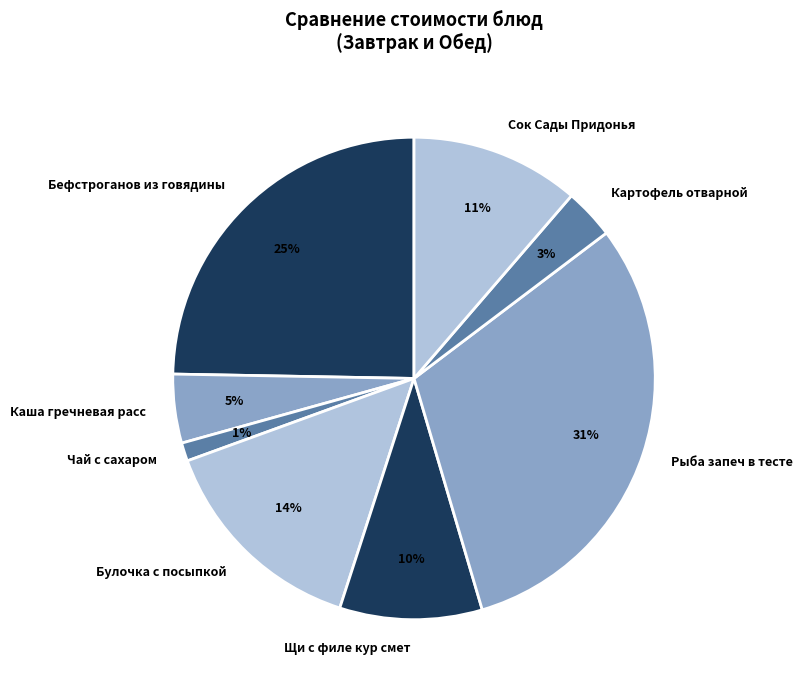

What is the largest slice in the pie chart?

Рыба запеч в тесте